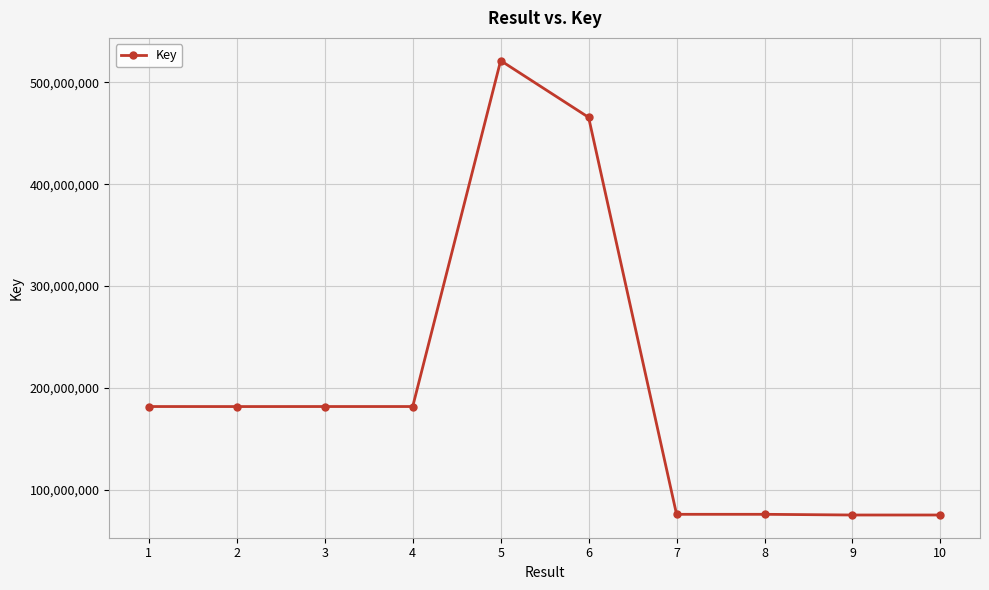

How many data points does each series have?

10